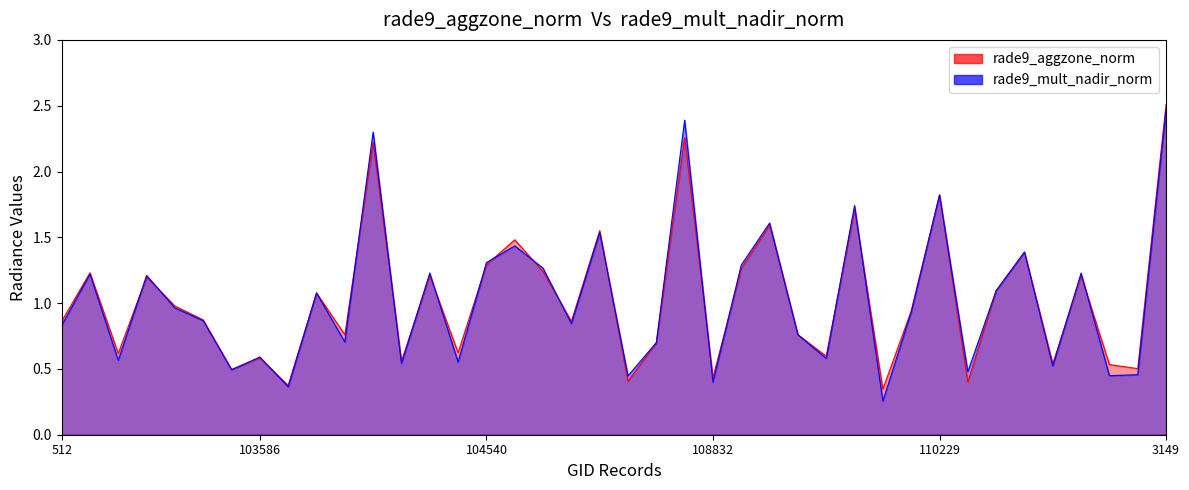

Between 109883 and 3149, which series saw the biggest shift?

rade9_mult_nadir_norm